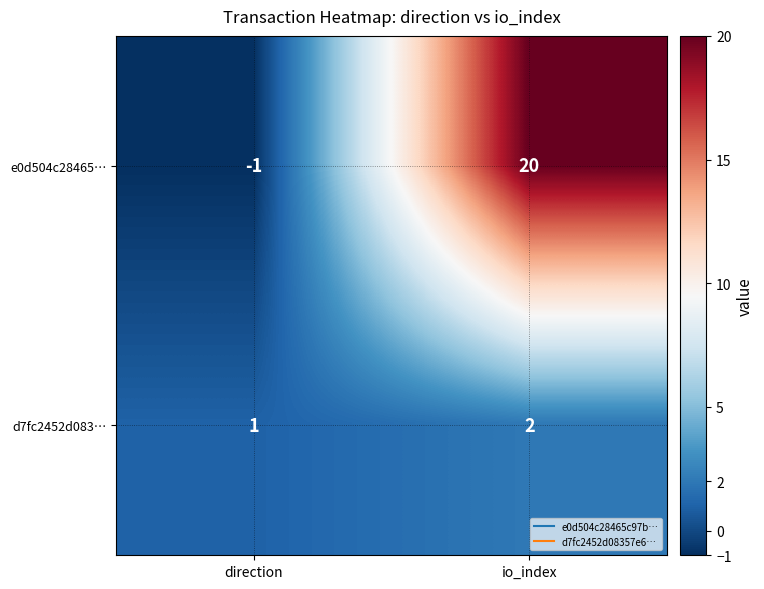

Count the number of data series in this chart.

2